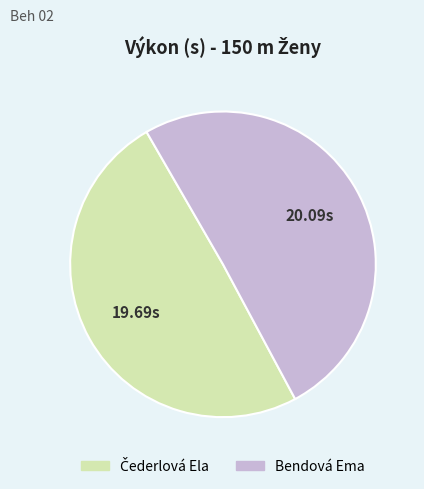

Which slice is the largest?

Bendová Ema